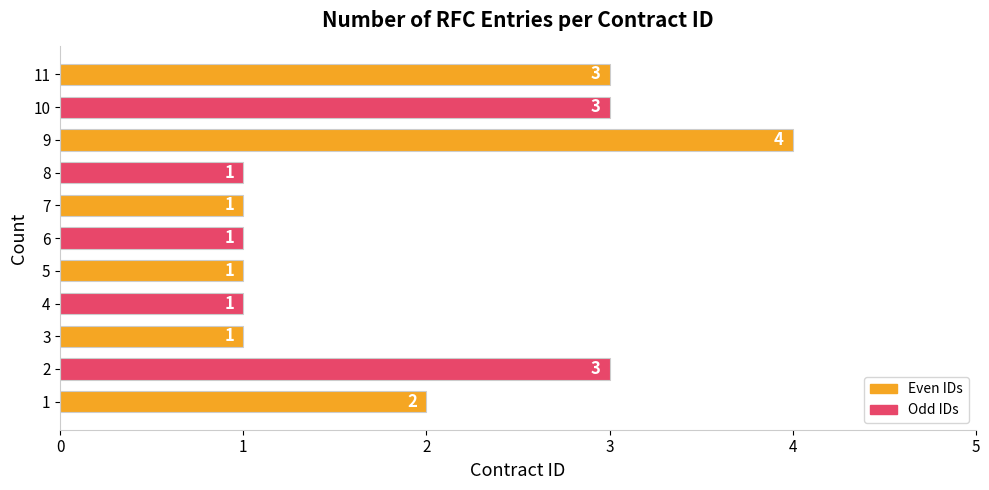

Is it true that the value at 6 is 1?

True